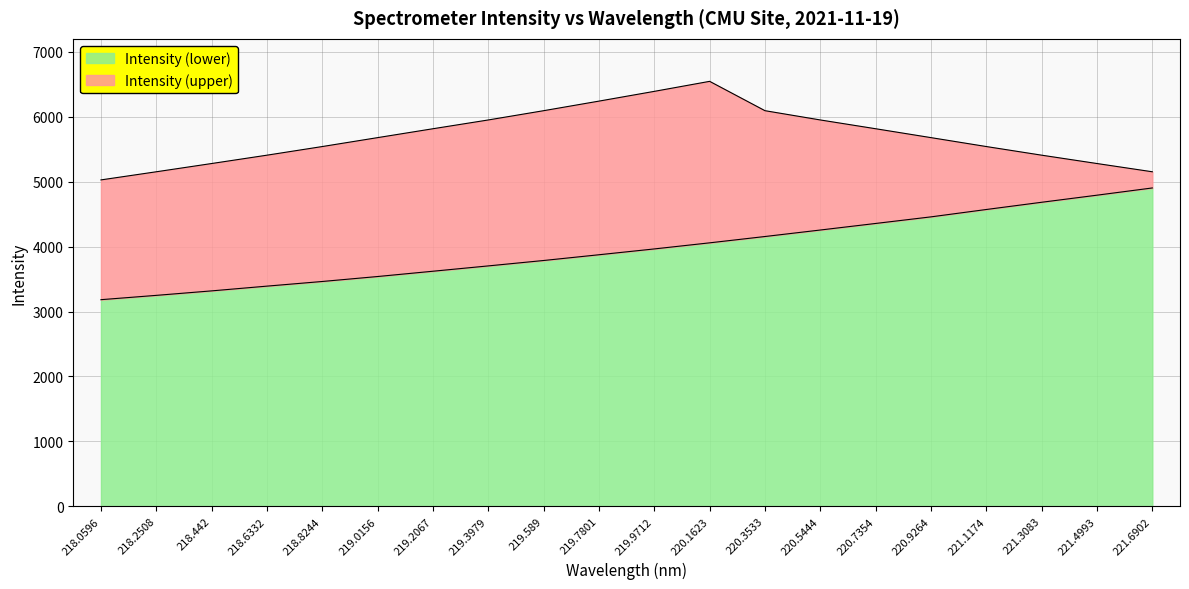

At which label is Intensity (lower) closest to 4043?

220.1623